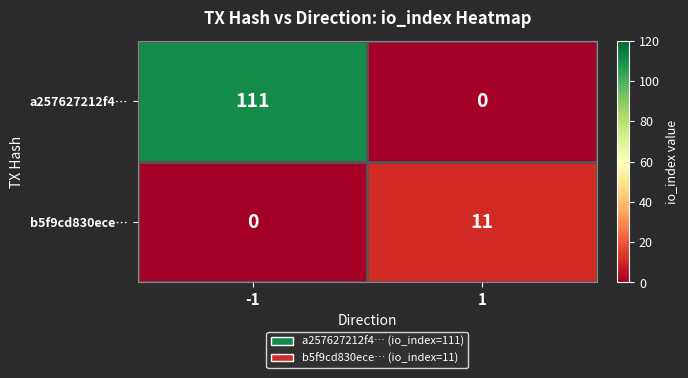

What is the sum of all a257627212f4… values?

111